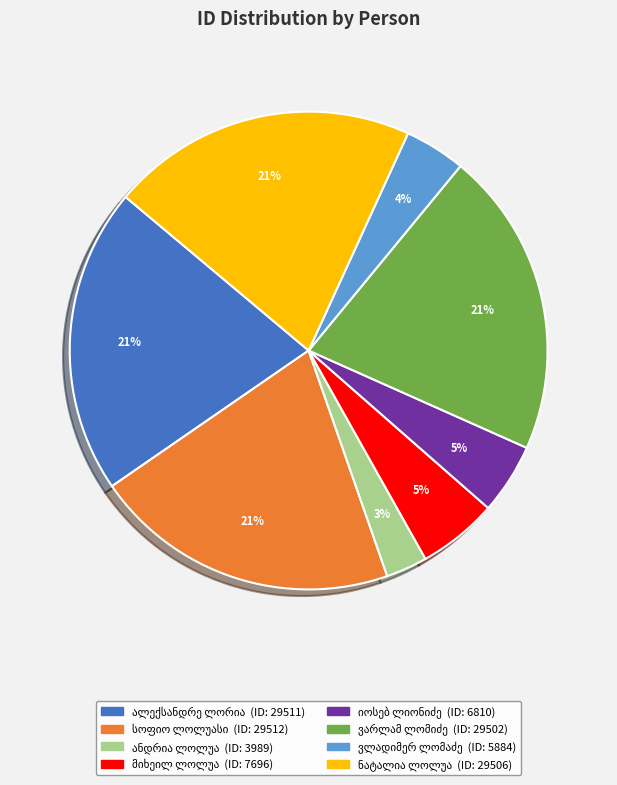

Does any single category account for the majority?

No